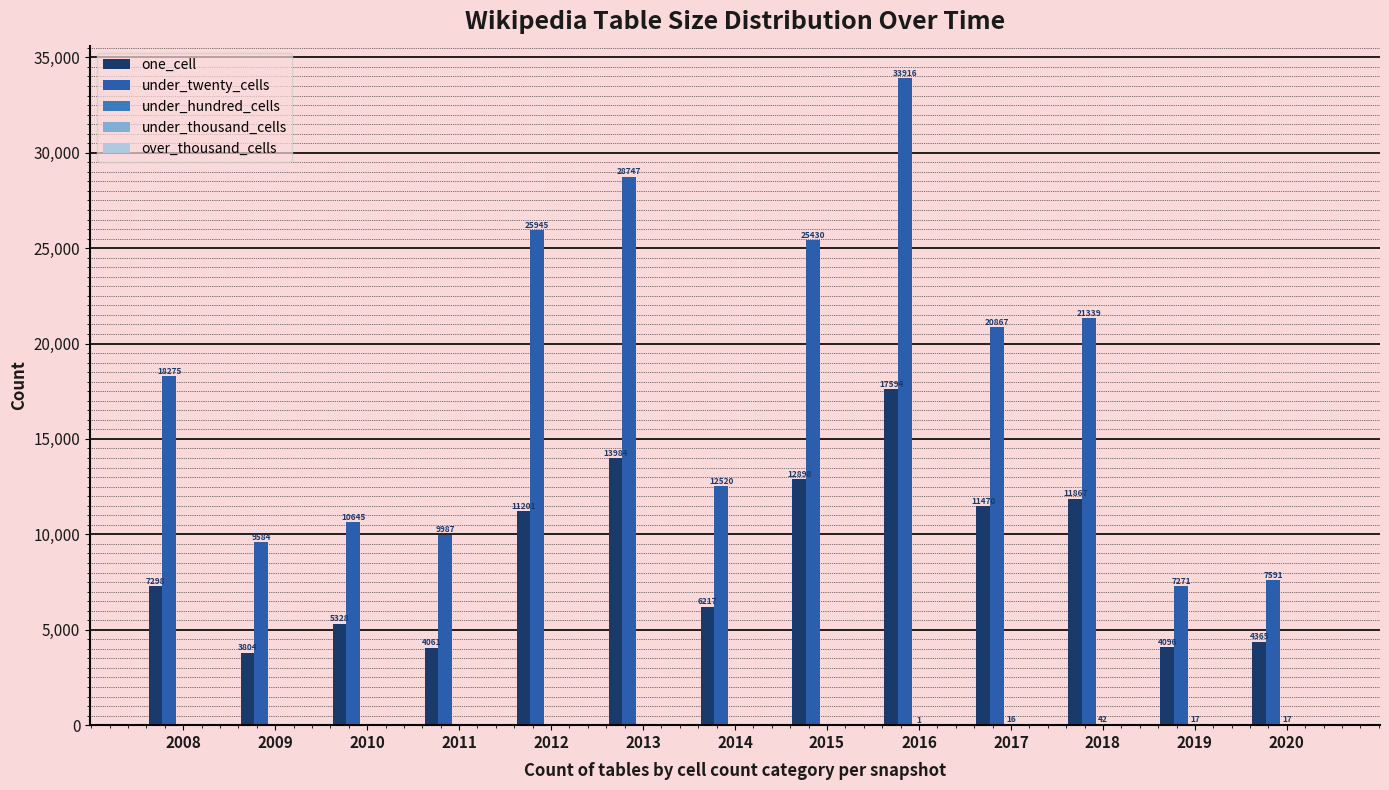

Are the bars grouped side by side (vs. stacked)?

Yes